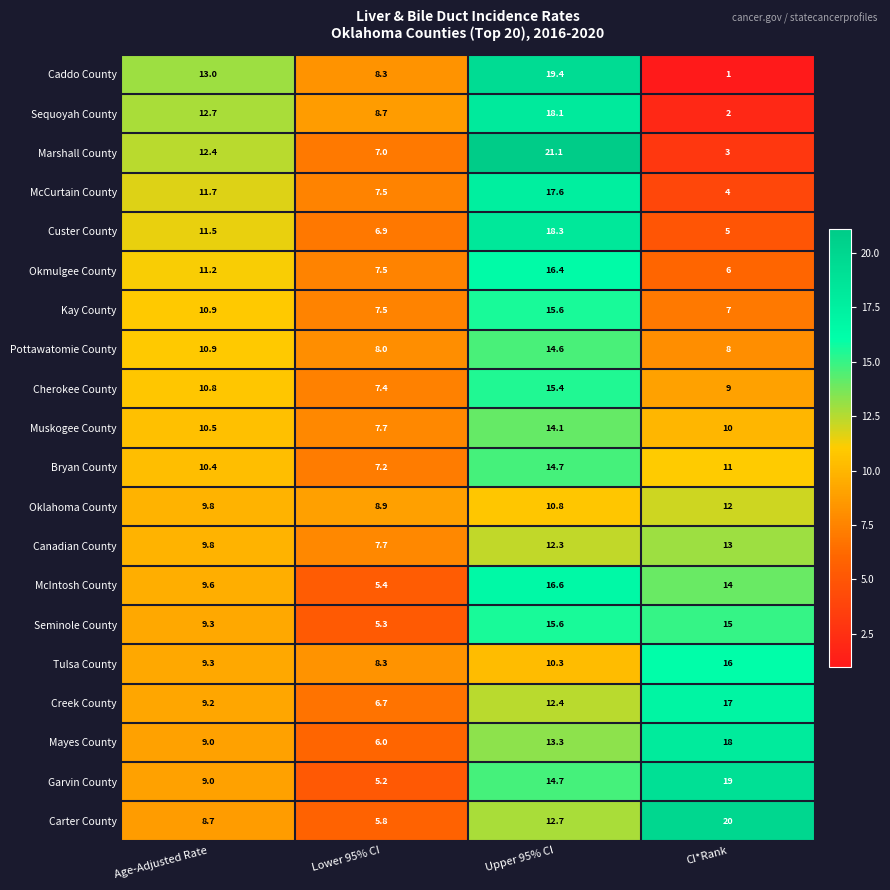

List the labels in order of Caddo County value, smallest first.

CI*Rank, Lower 95% CI, Age-Adjusted Rate, Upper 95% CI